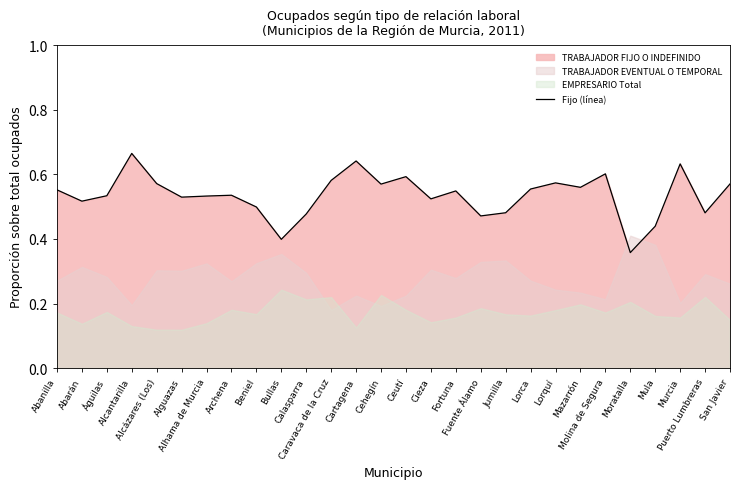

How many points are lower than both their immediate neighbors (excluding endpoints)?

9